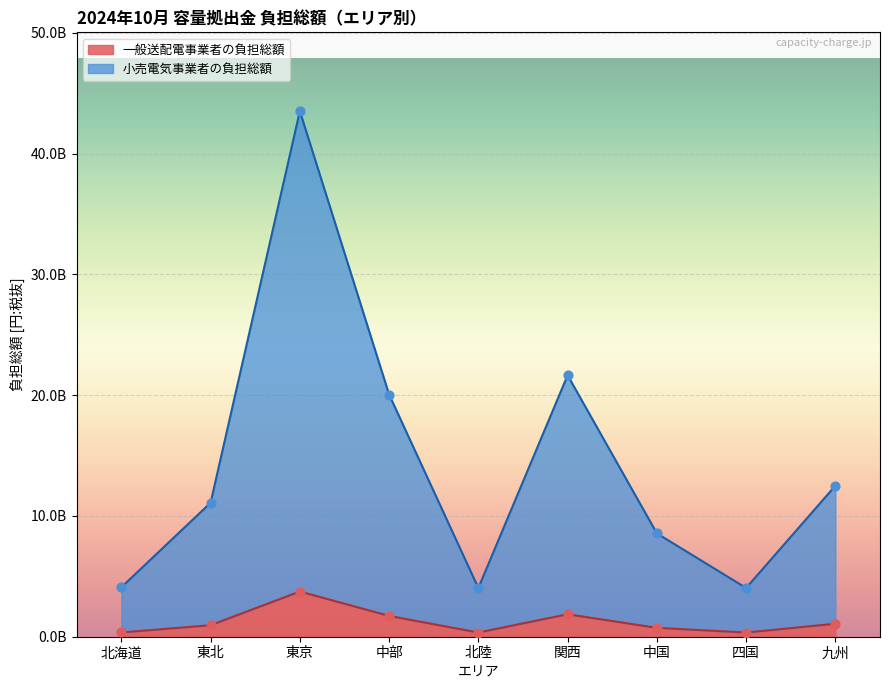

At which category is the sum across all series the highest?

東京